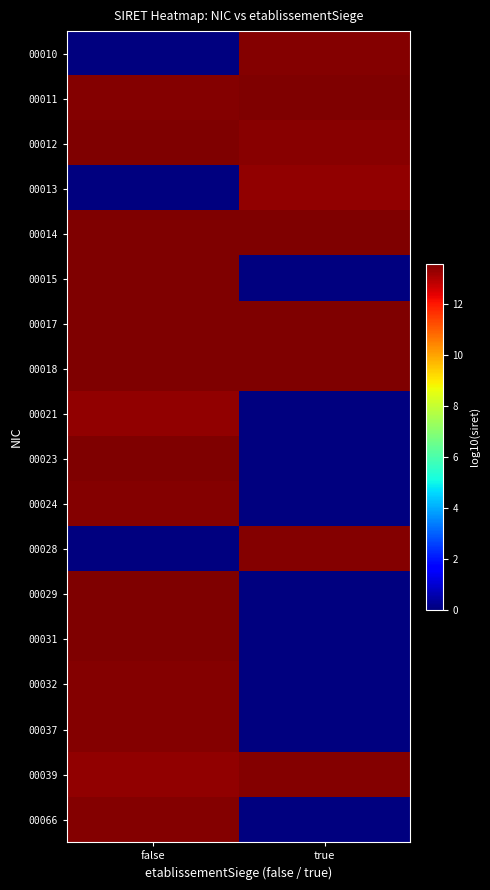

Rank the series by their maximum value, from lowest to highest.

00013, 00021, 00032, 00024, 00010, 00039, 00037, 00028, 00066, 00015, 00031, 00023, 00029, 00014, 00011, 00018, 00017, 00012